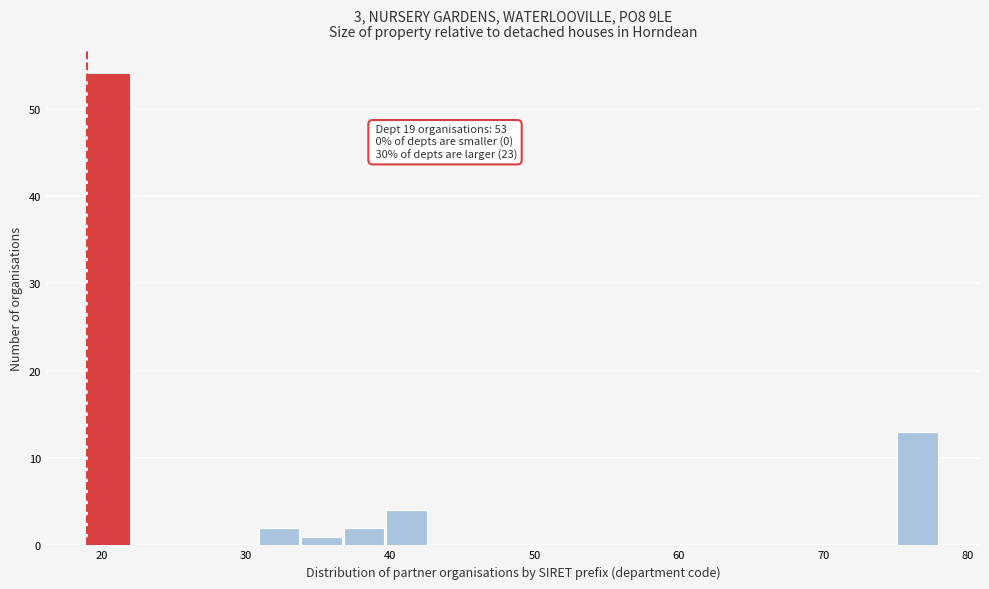

Around what value on the x-axis is the tallest bar? Give the approximate position of its centre, as read against the axis.

20